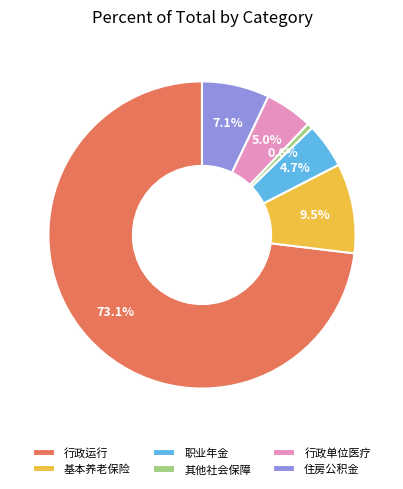

Which has a higher value, 其他社会保障 or 住房公积金?

住房公积金